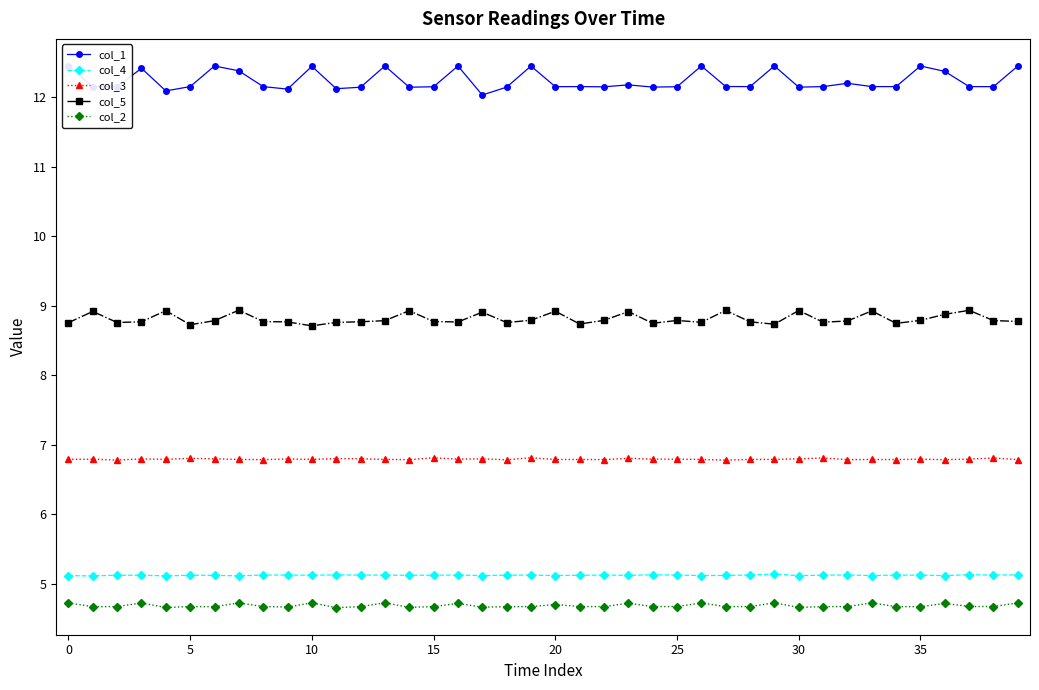

True or false: col_2 and col_5 intersect in this chart.

False